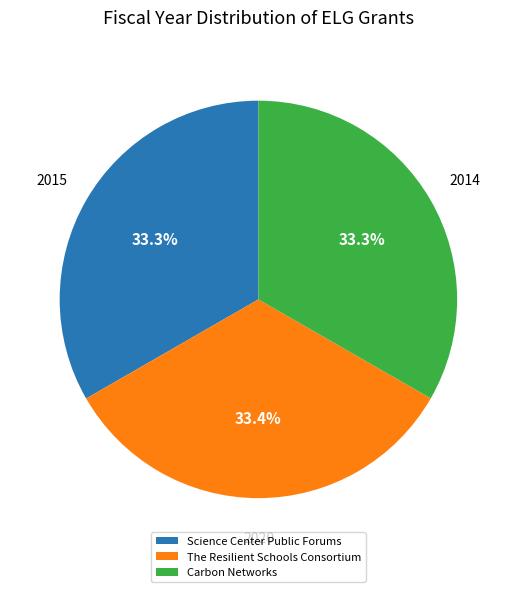

Is there a majority slice in this chart?

No